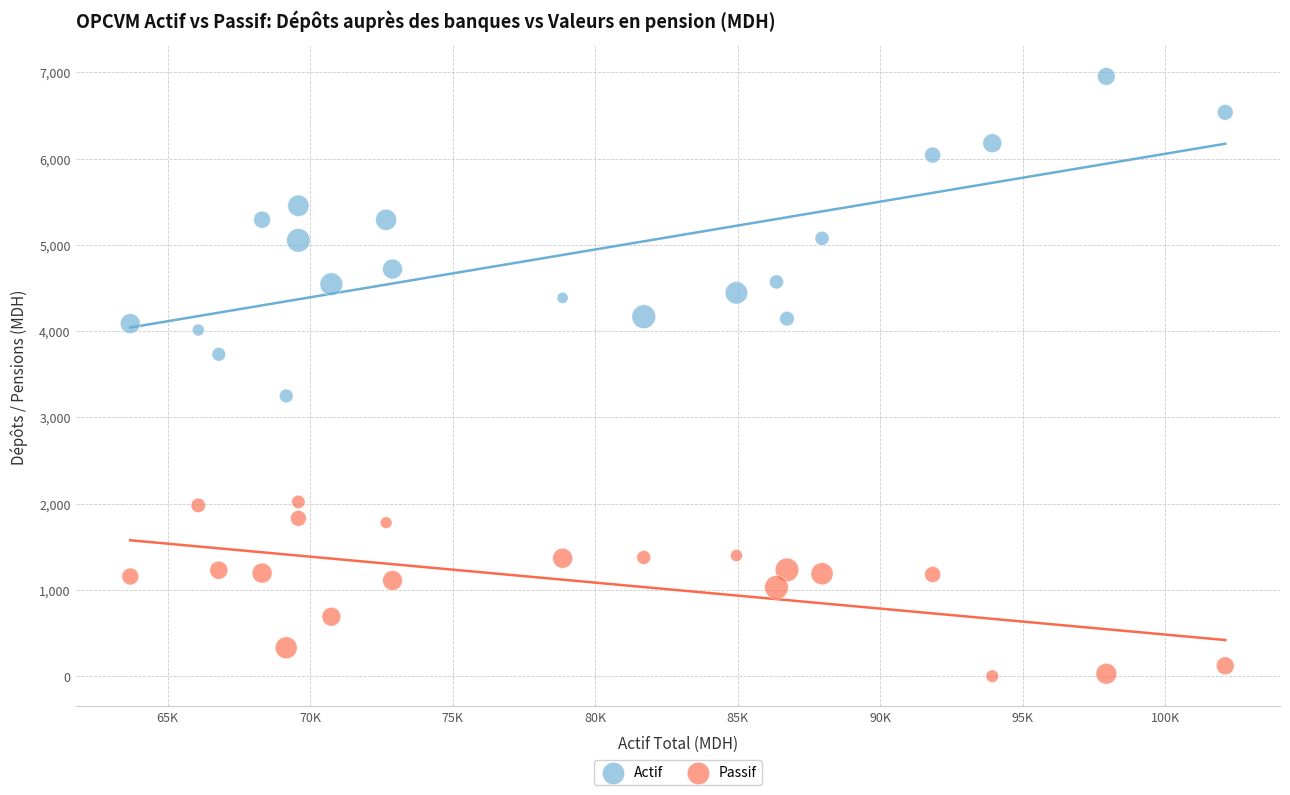

Which series reaches the minimum Y coordinate?

Passif